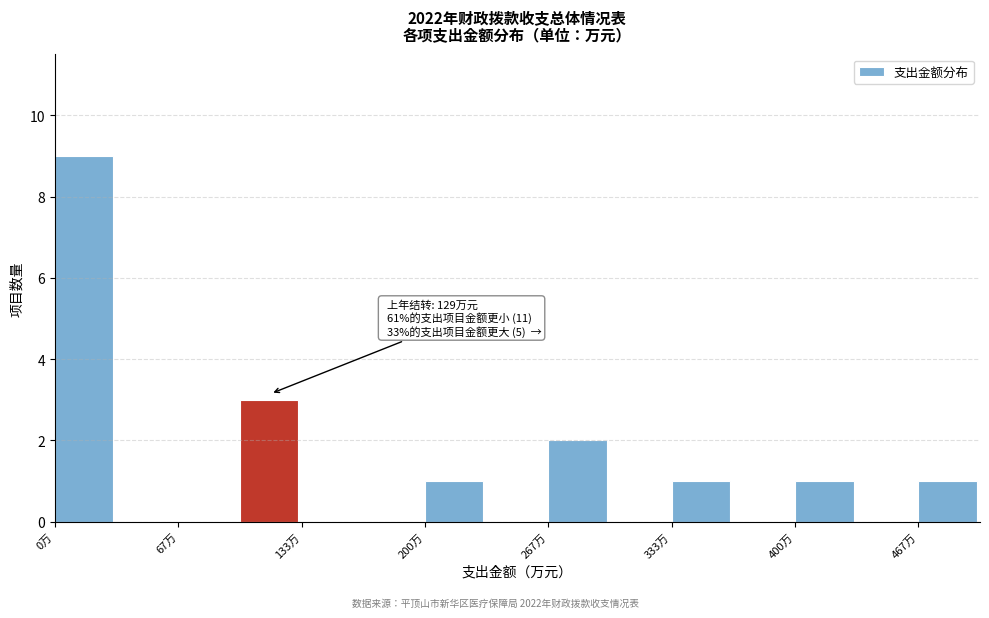

Around what value on the x-axis is the tallest bar? Give the approximate position of its centre, as read against the axis.

20